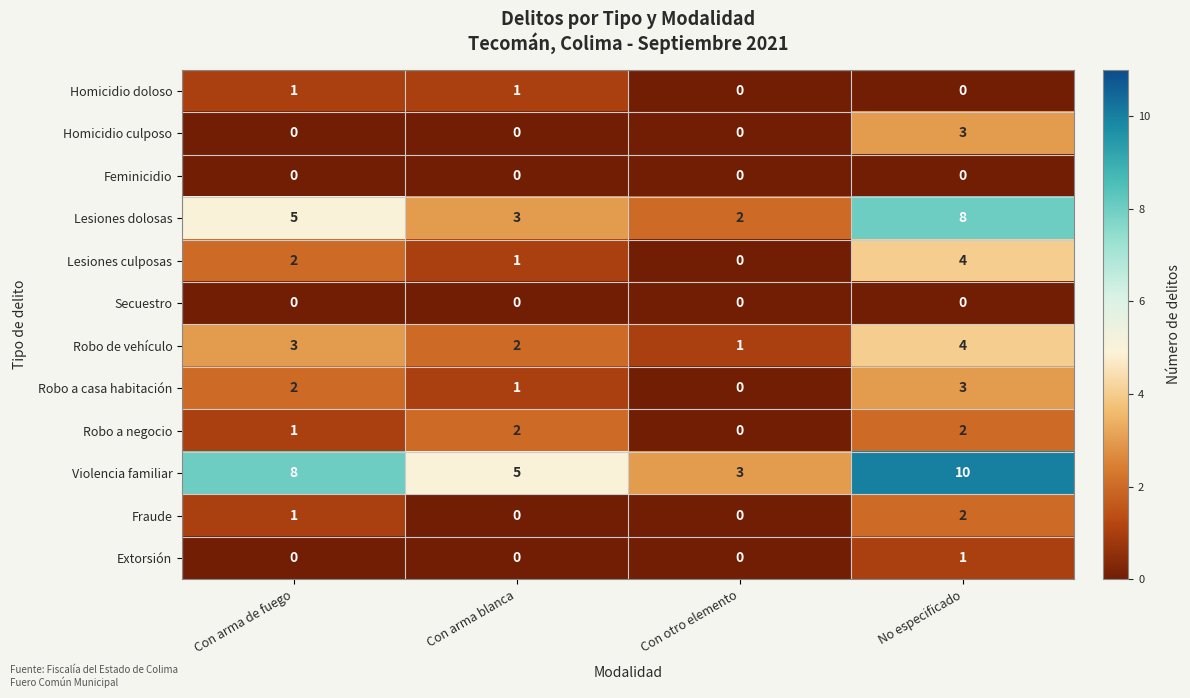

Count the number of categories in the chart.

4